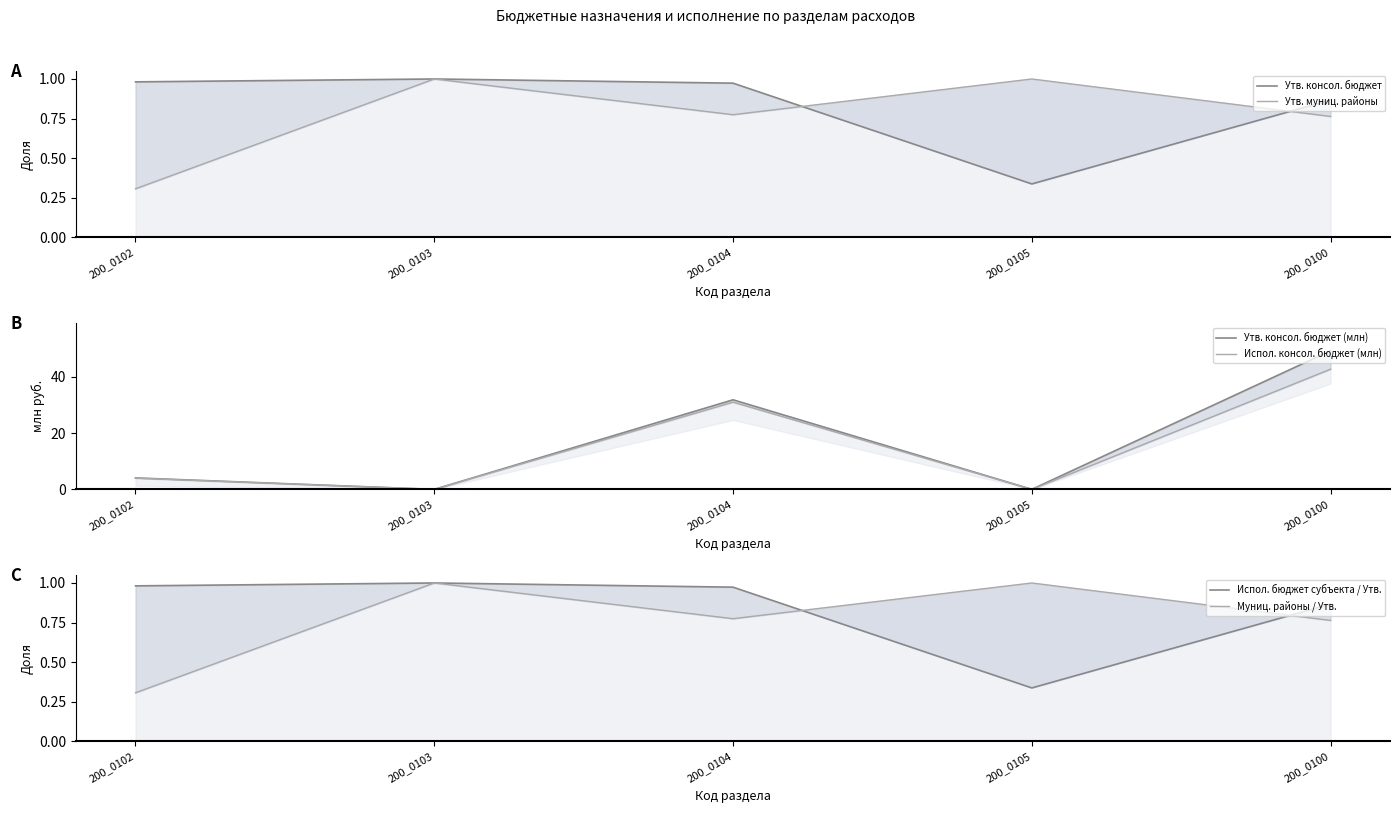

What are all the series names shown in the legend?

Утв. консол. бюджет, Утв. муниц. районы, Утв. консол. бюджет (млн), Испол. консол. бюджет (млн), Испол. бюджет субъекта / Утв., Муниц. районы / Утв.